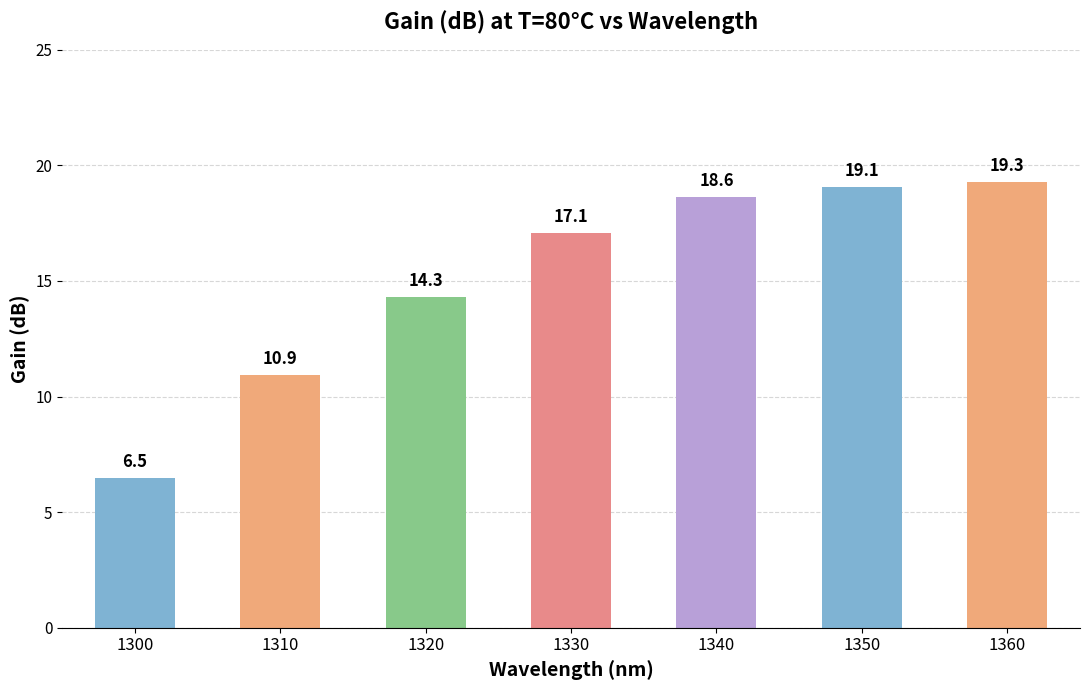

Rank the categories by value from lowest to highest.

1300, 1310, 1320, 1330, 1340, 1350, 1360